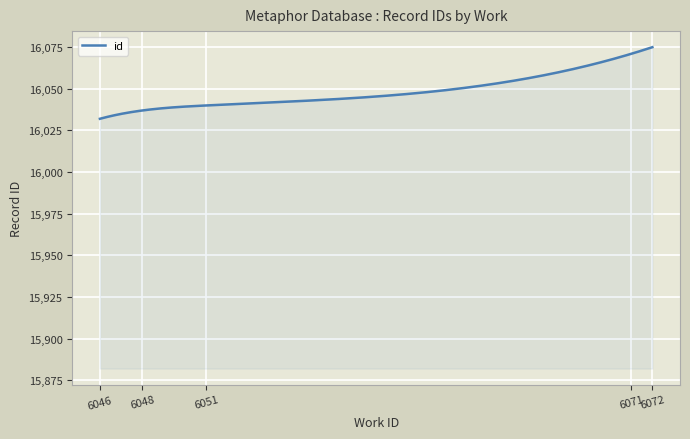

What is the greatest value displayed?

16075.0